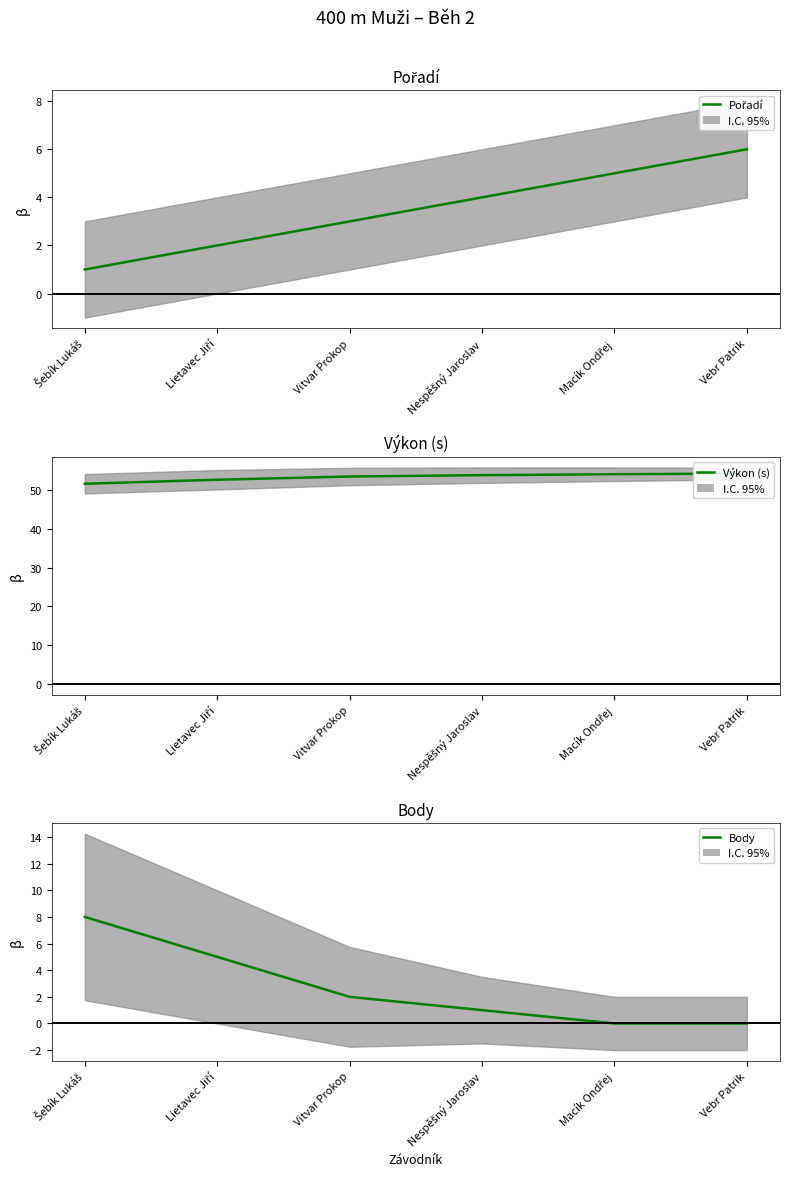

What is the average value of the Výkon (s) series?

53.3